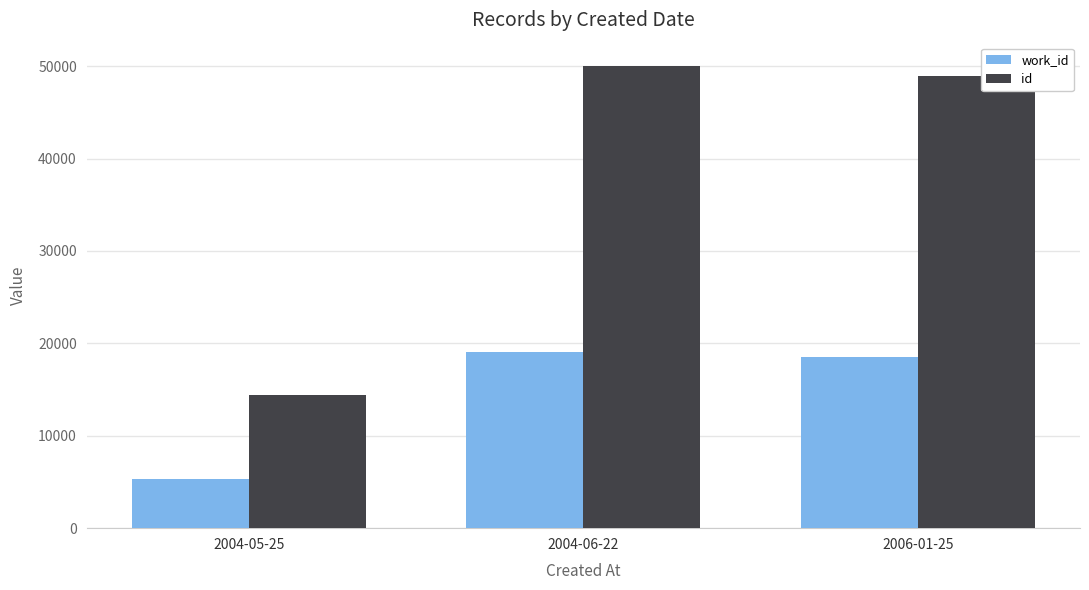

Reading right to left, extract all data points from this chart.

work_id: 2006-01-25=18489	2004-06-22=19027	2004-05-25=5368
id: 2006-01-25=48962	2004-06-22=50045	2004-05-25=14443